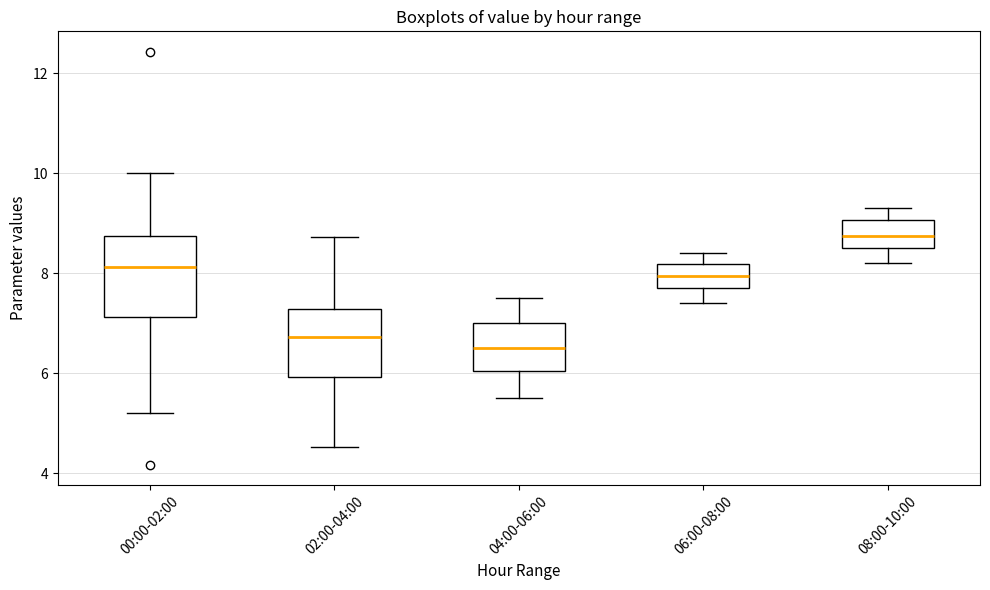

Where does the upper whisker of the box for 08:00-10:00 end on the y-axis? The values are not printed on the chart, so give them approximately, as read against the axis.

9.4